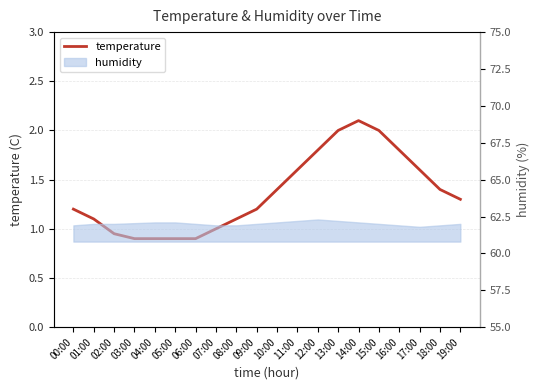

What position from the right is 02:00?

18